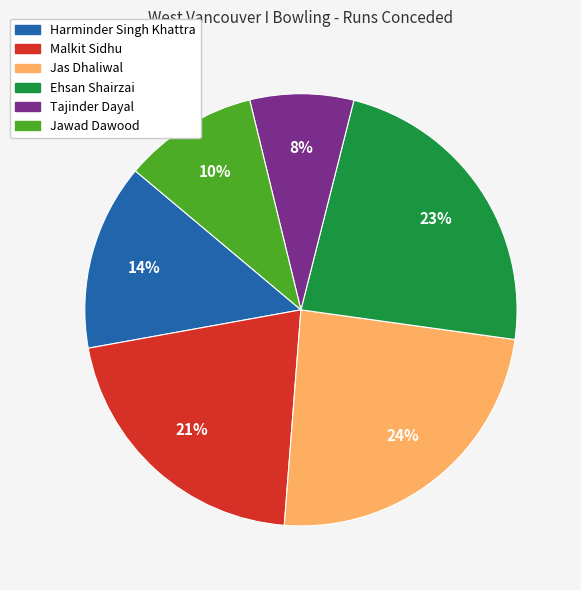

Is there any slice that represents more than half of the pie?

No